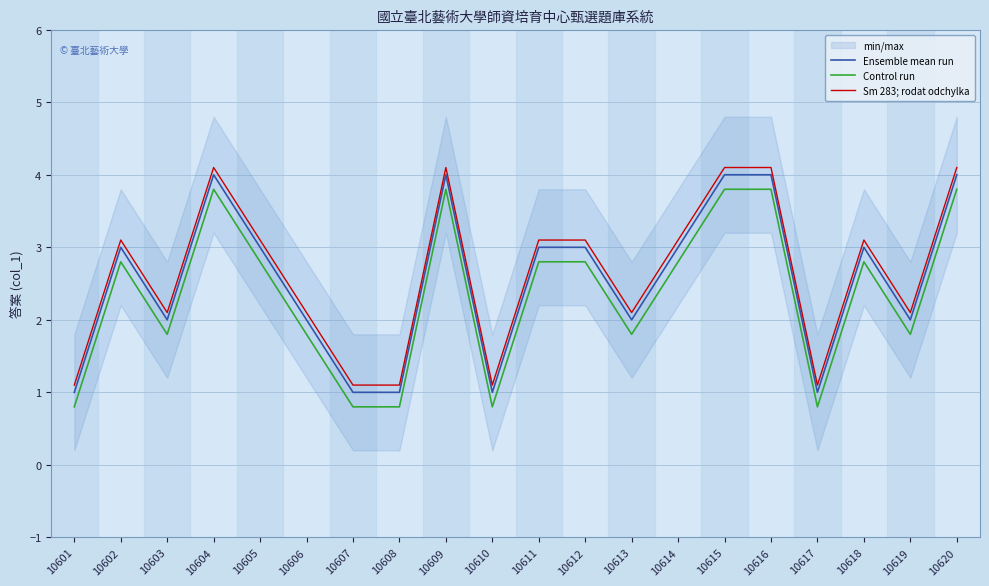

True or false: Control run and Sm 283; rodat odchylka cross at least once.

False